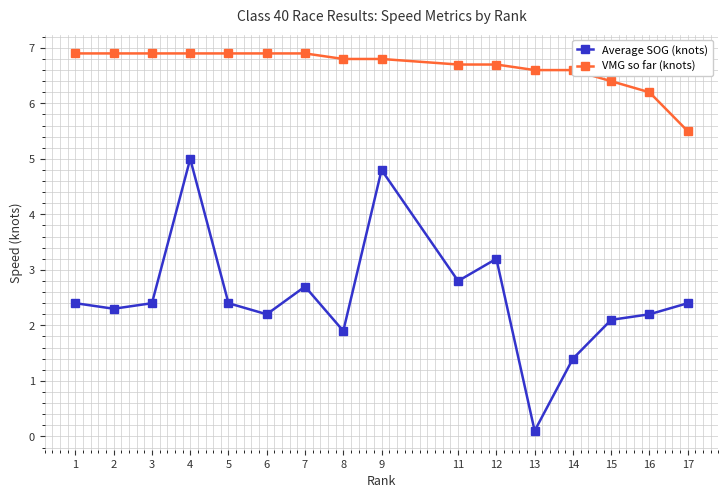

What is the spread (max minus min) of values at 2?

4.6